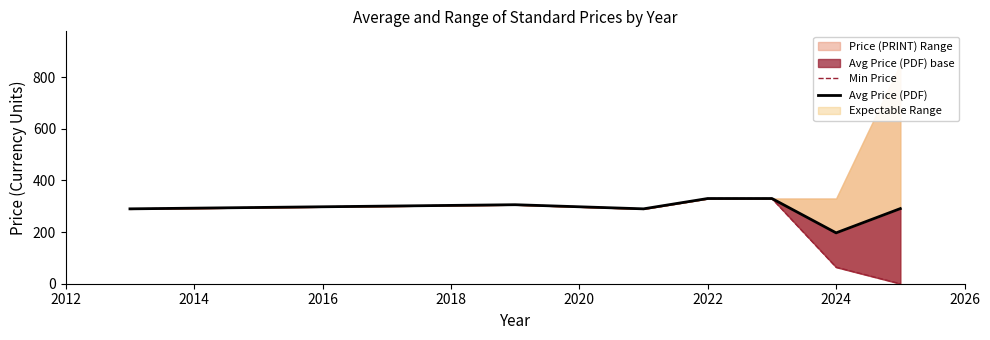

Which series has the largest total across all categories?

Avg Price (PDF)